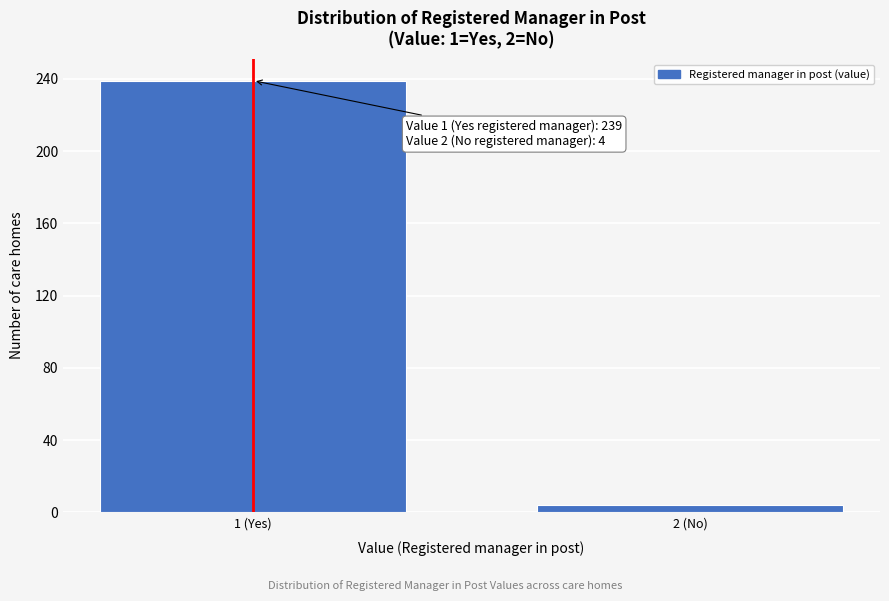

Reading left to right, what are all the values shown in this chart?

1 (Yes)=239	2 (No)=4